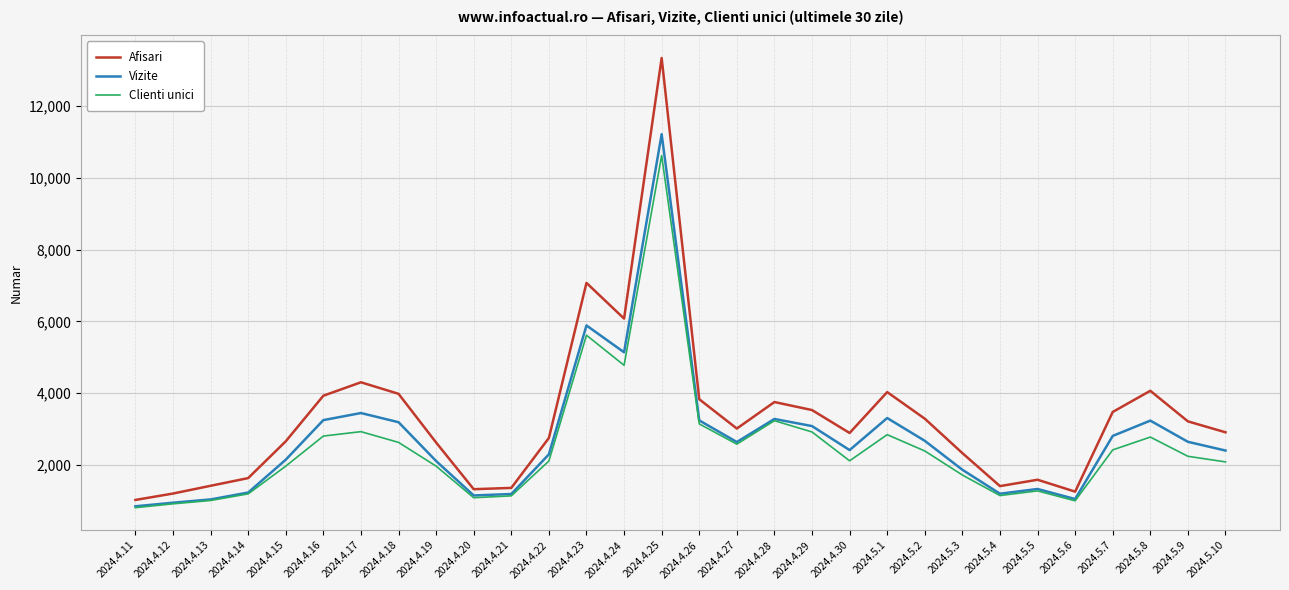

Between 2024.4.24 and 2024.4.29, which series saw the biggest shift?

Afisari